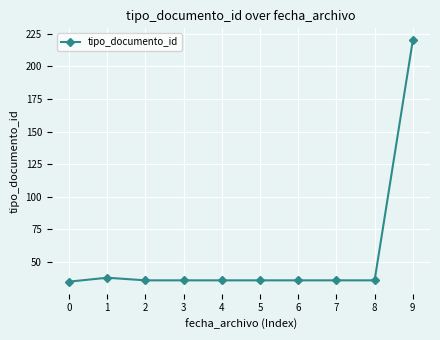

What is the smallest value displayed?

35